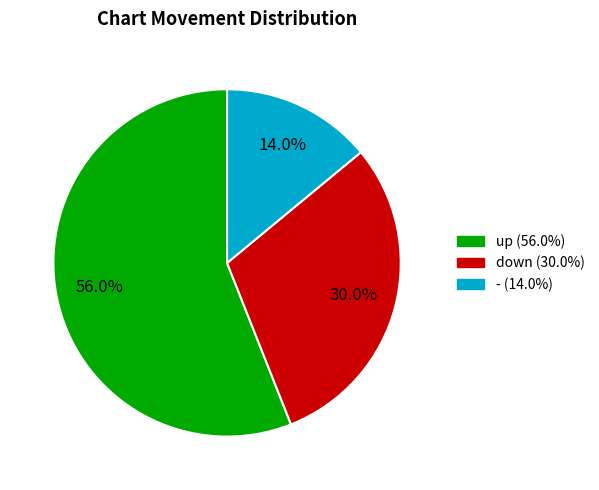

To the nearest percent, what percentage of the pie is down?

30%